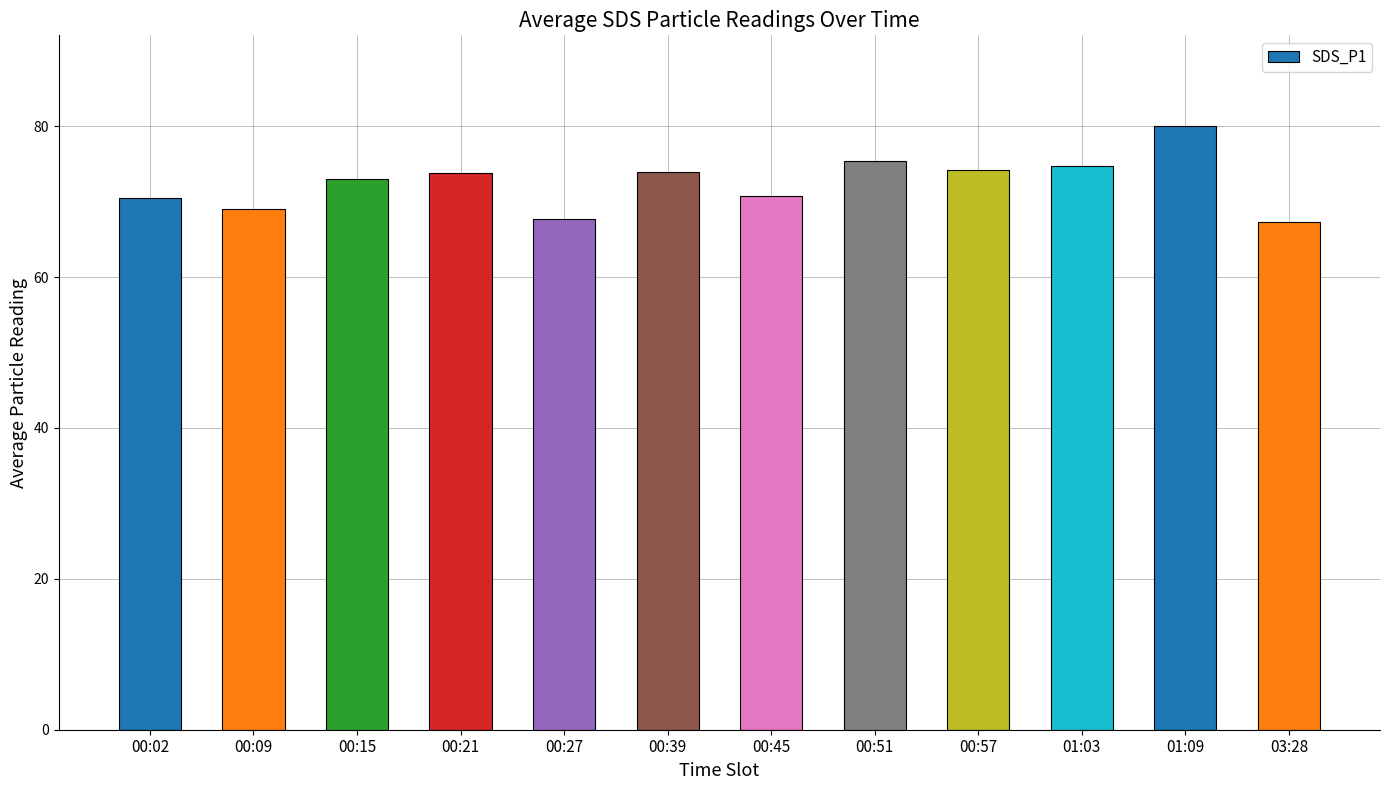

Count the number of data series in this chart.

1